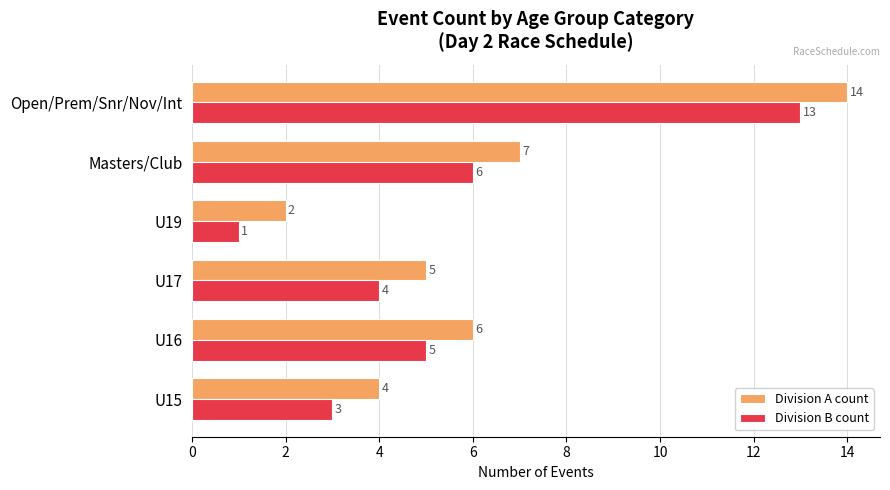

What is the sum of all Division A count values?

38